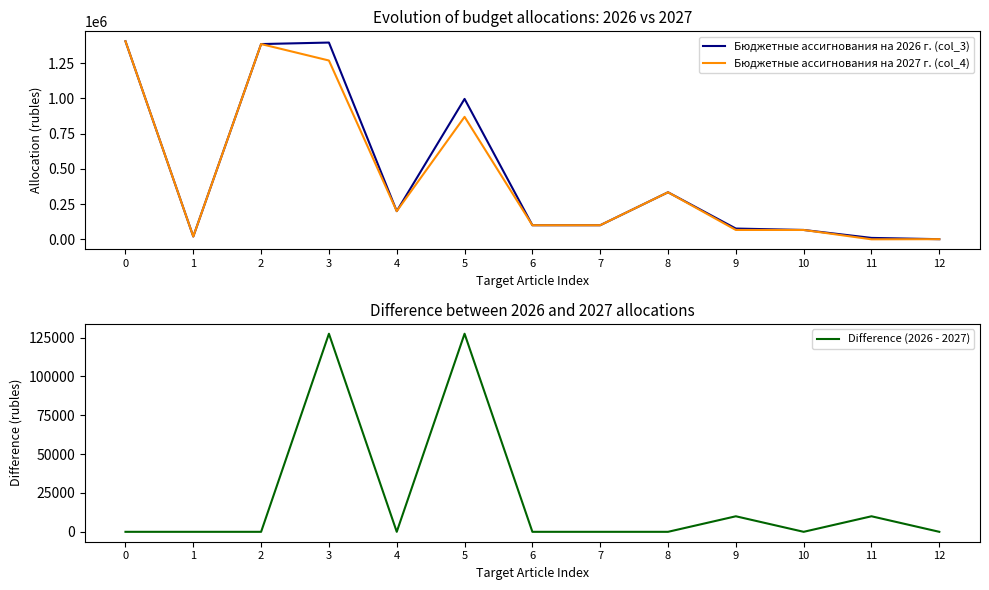

What is the difference between the highest and lowest values at 11?

10000.0